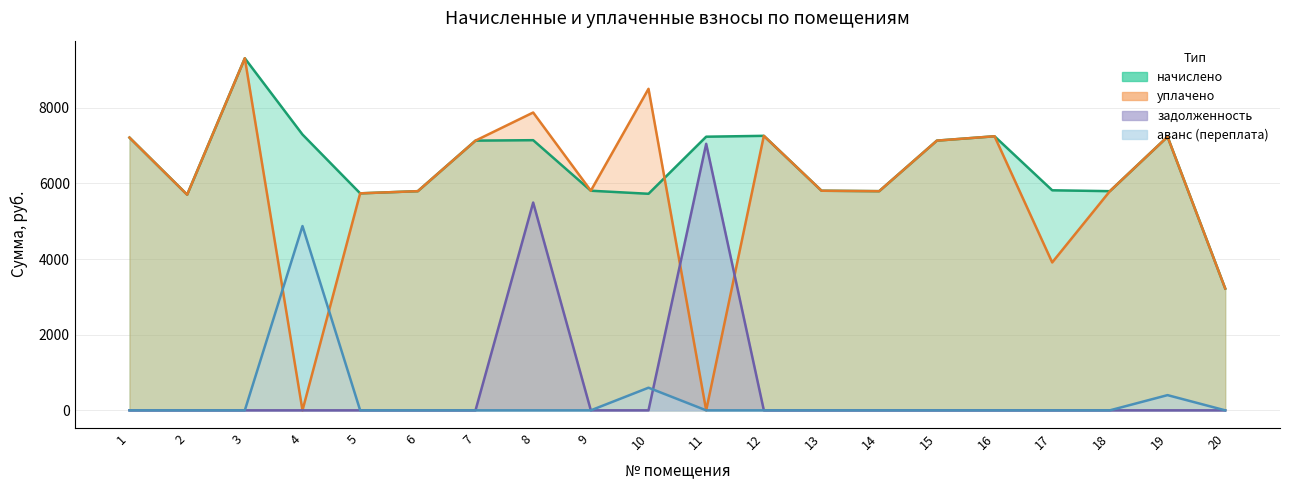

Reading right to left, transcribe all the data shown in this chart.

начислено: 3220.5	7234.6	5794.6	5817.6	7246.1	7130.9	5794.6	5806.1	7257.6	7234.6	5725.4	5806.1	7142.4	7130.9	5794.6	5737.0	7292.2	9308.2	5702.4	7211.5
уплачено: 3220.5	7234.6	5794.8	3910.4	7246.1	7130.9	5794.6	5806.1	7257.6	0.0	8500.8	5806.1	7874.0	7130.9	5794.6	5737.0	0.0	9308.2	5702.4	7211.5
задолженность: 0.0	0.0	0.0	0.0	0.0	0.0	0.0	0.0	0.0	7046.2	0.0	0.0	5493.2	0.0	0.0	0.0	0.0	0.0	0.0	0.0
аванс (переплата): 0.0	401.9	0.0	0.0	0.0	0.0	0.0	0.0	0.0	0.0	598.0	0.0	0.0	0.0	0.0	0.0	4872.6	0.0	0.0	0.0